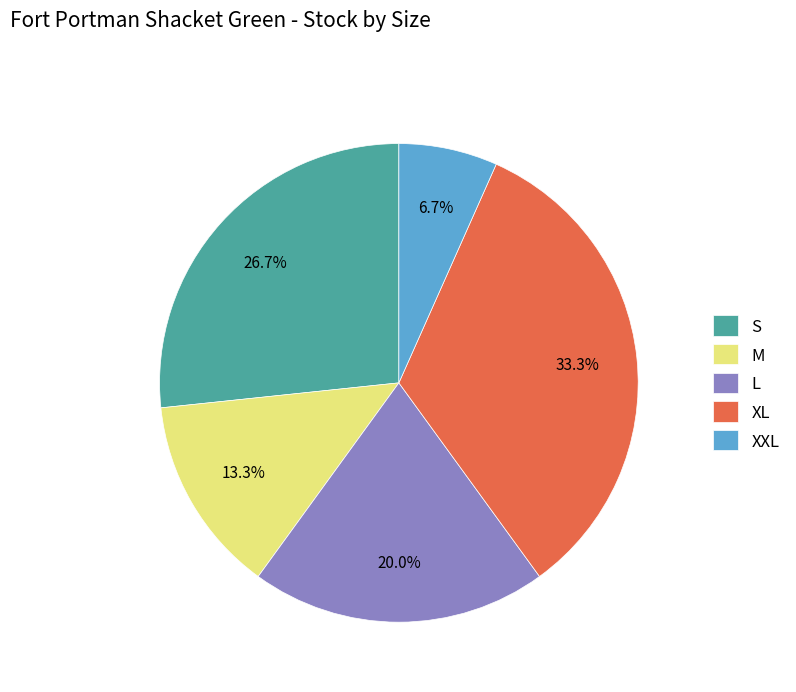

Does S account for over 50% of the chart?

No